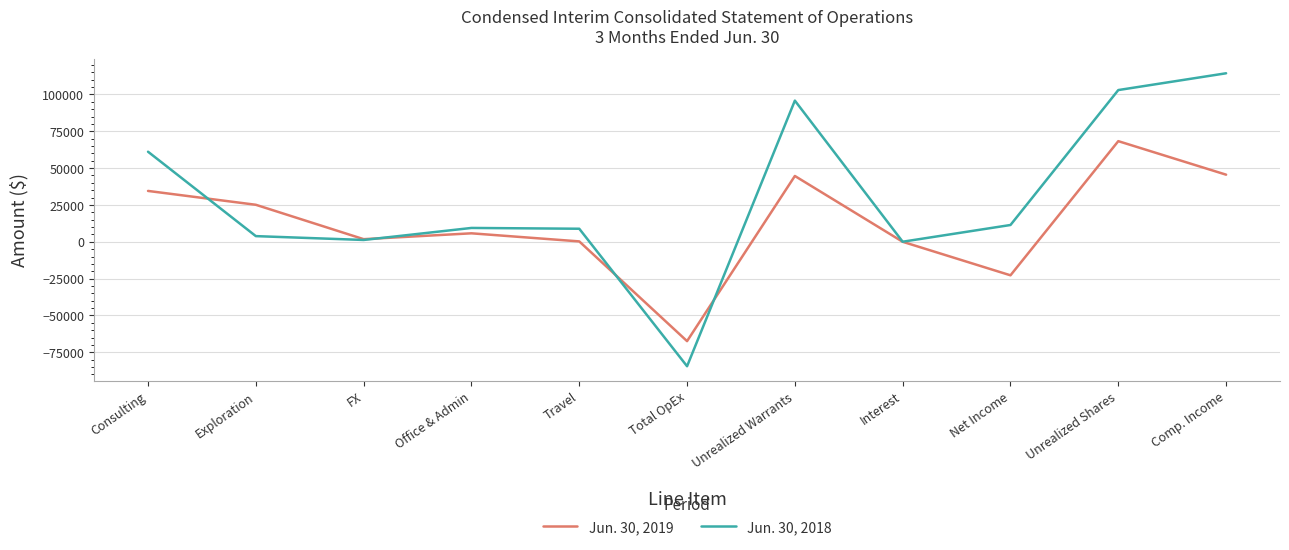

What is the difference between the highest and lowest values at Total OpEx?

17031